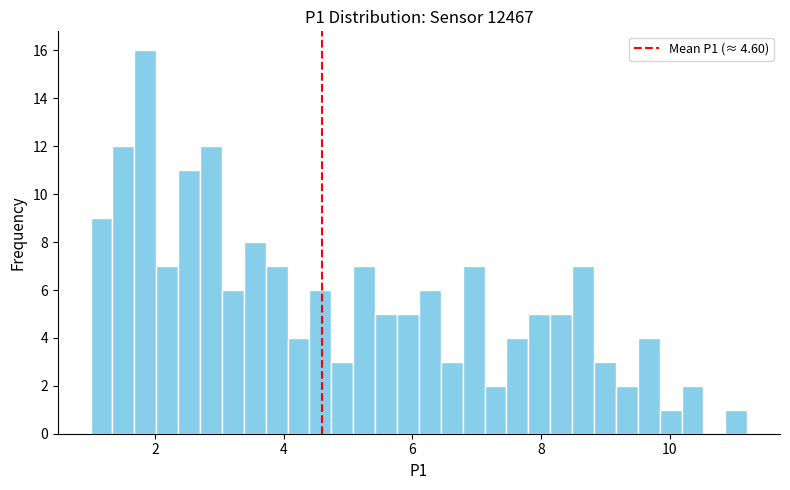

Around what value on the x-axis is the tallest bar? Give the approximate position of its centre, as read against the axis.

1.8